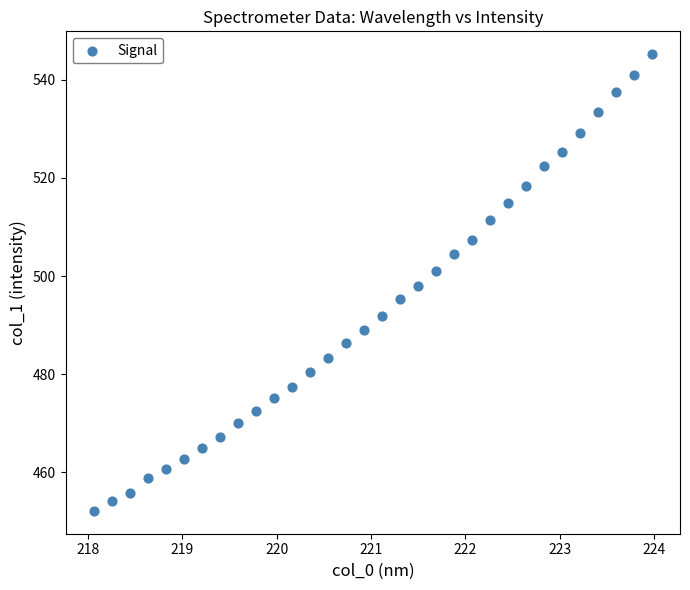

What is the range of X values (max minus min)?

5.9